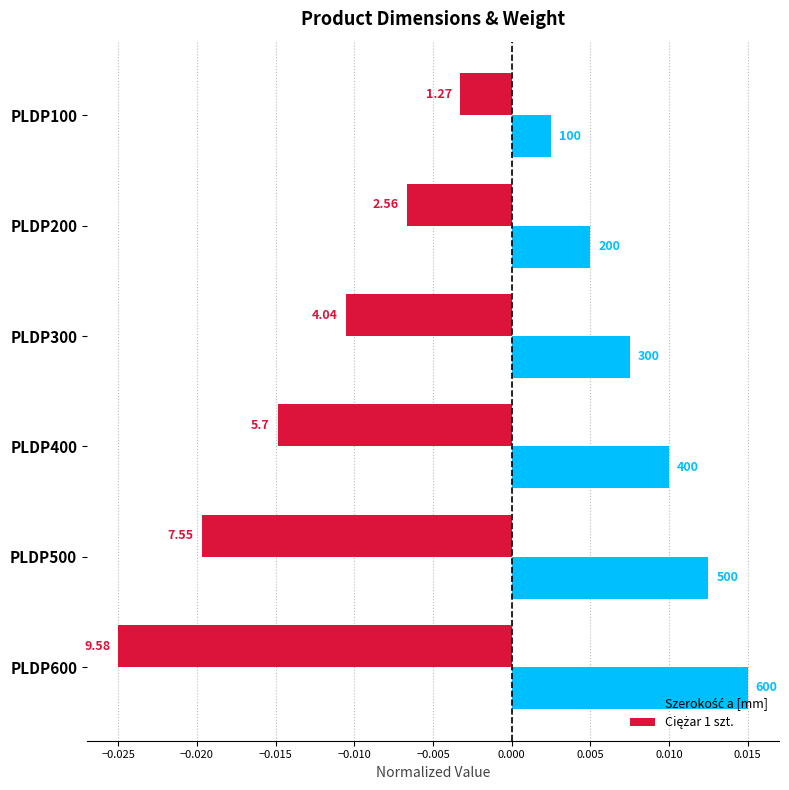

What is the sum of all Szerokość a [mm] values?

0.1